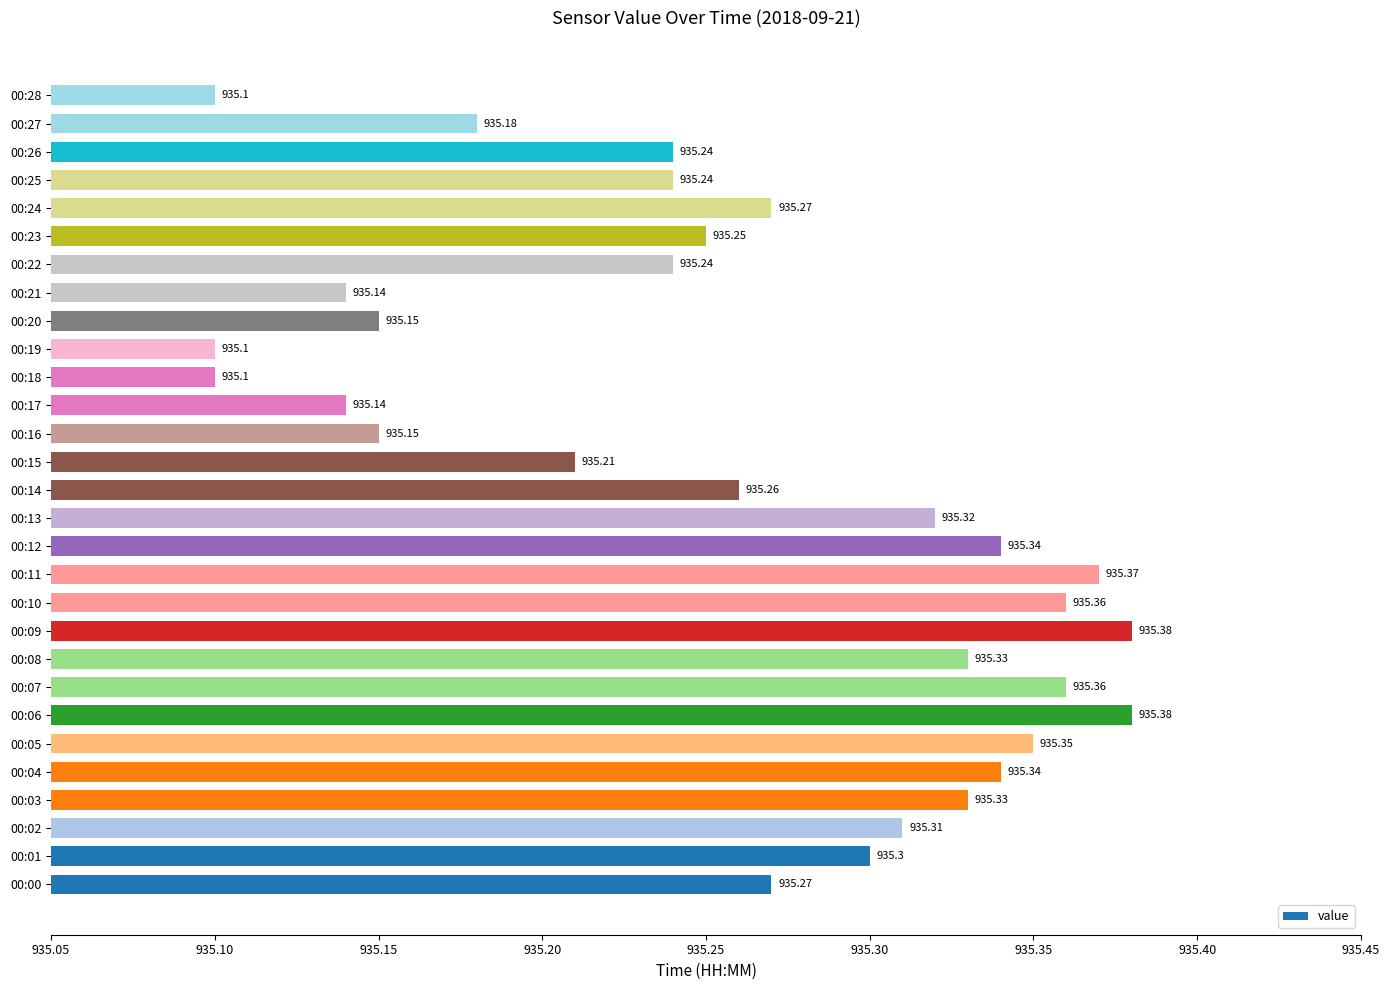

What is the minimum value shown in the chart?

935.1